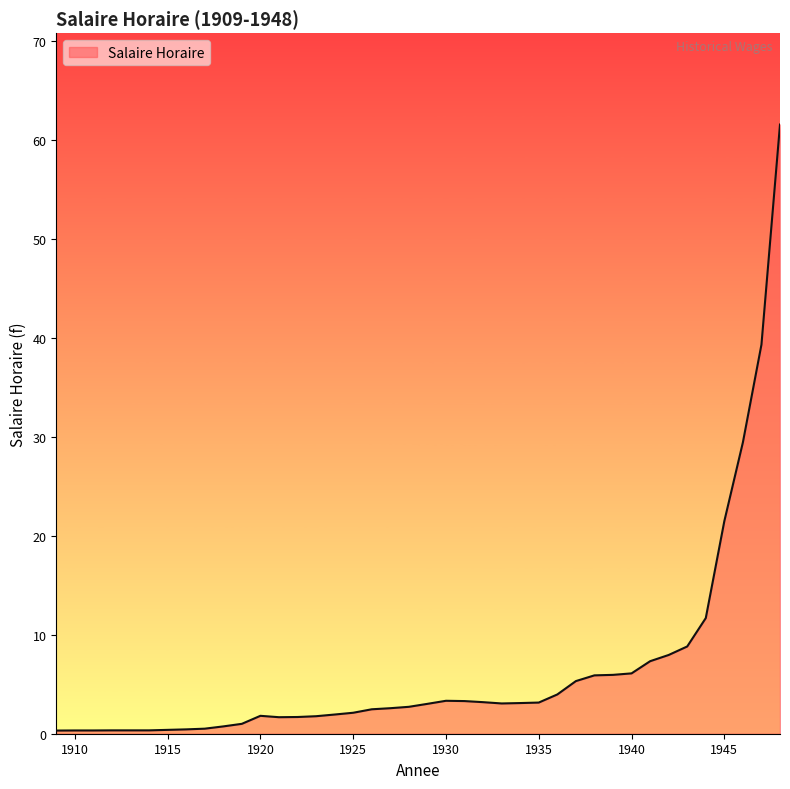

What is the difference between the maximum and minimum values?

61.3